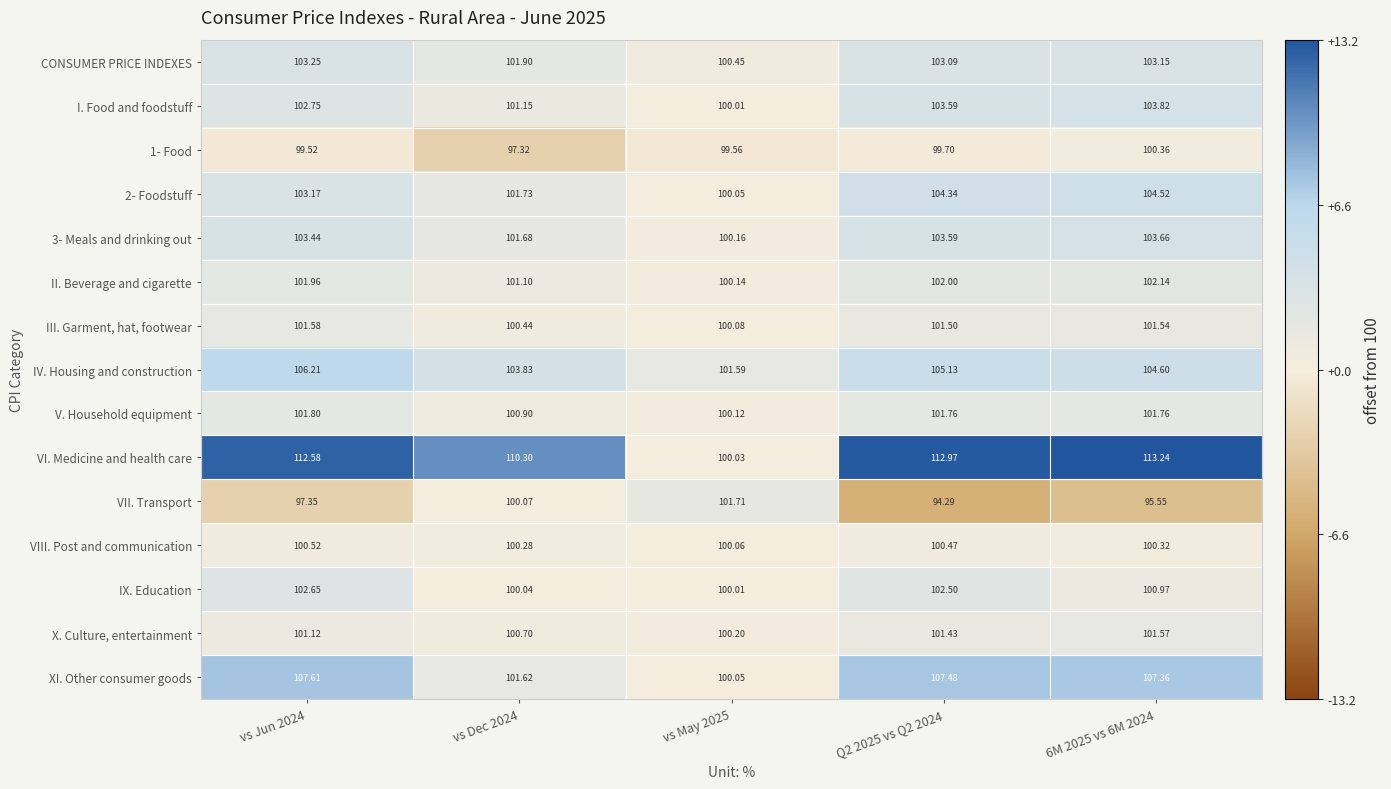

Which series has the widest spread of values?

VI. Medicine and health care